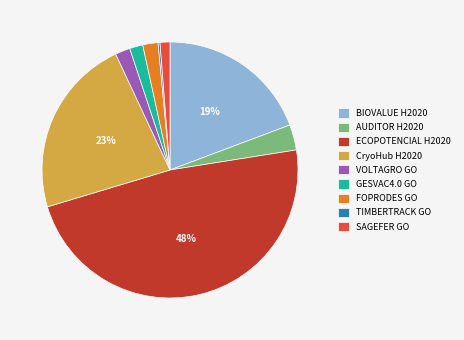

To the nearest percent, what is the difference between the largest and smallest slice percentages?

48%